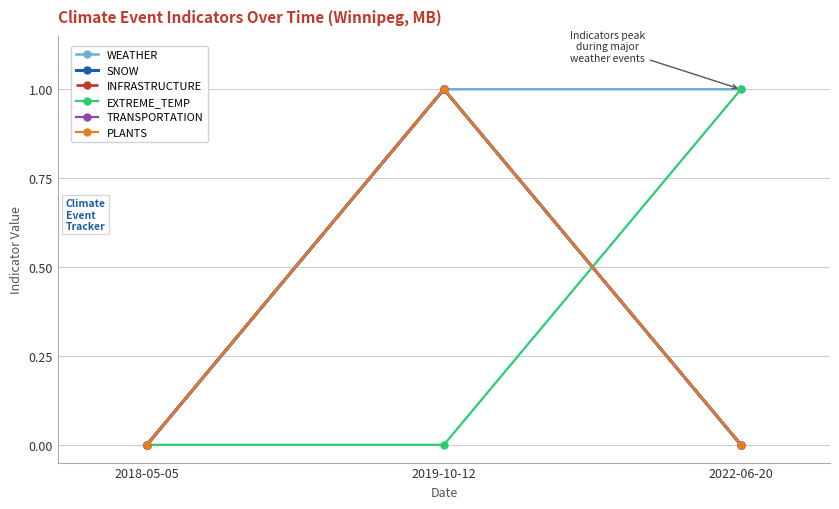

What is the greatest value displayed?

1